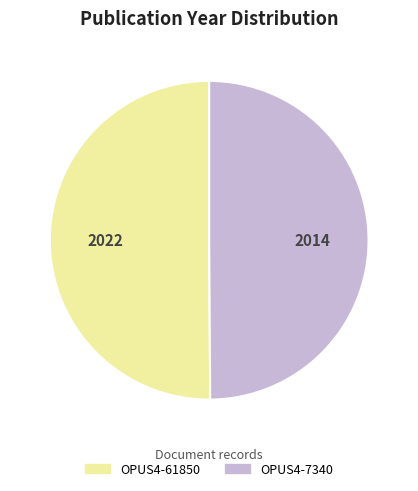

True or false: OPUS4-61850 accounts for 50% of the total.

True